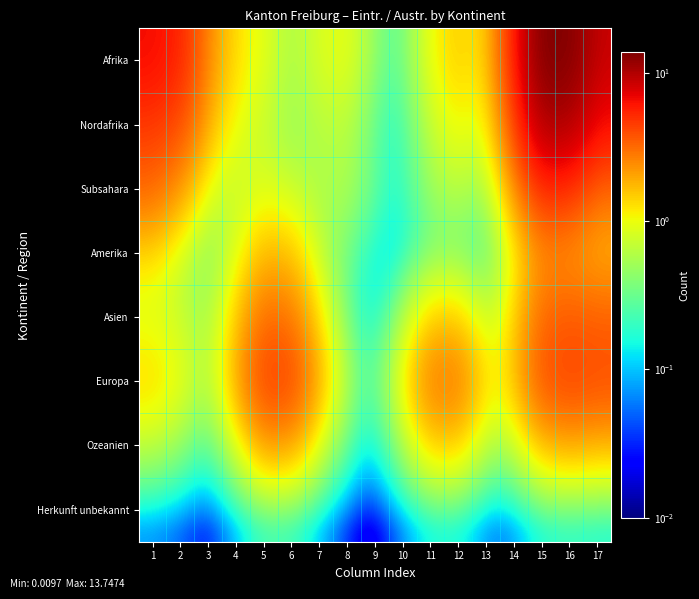

At which category is the sum across all series the highest?

15